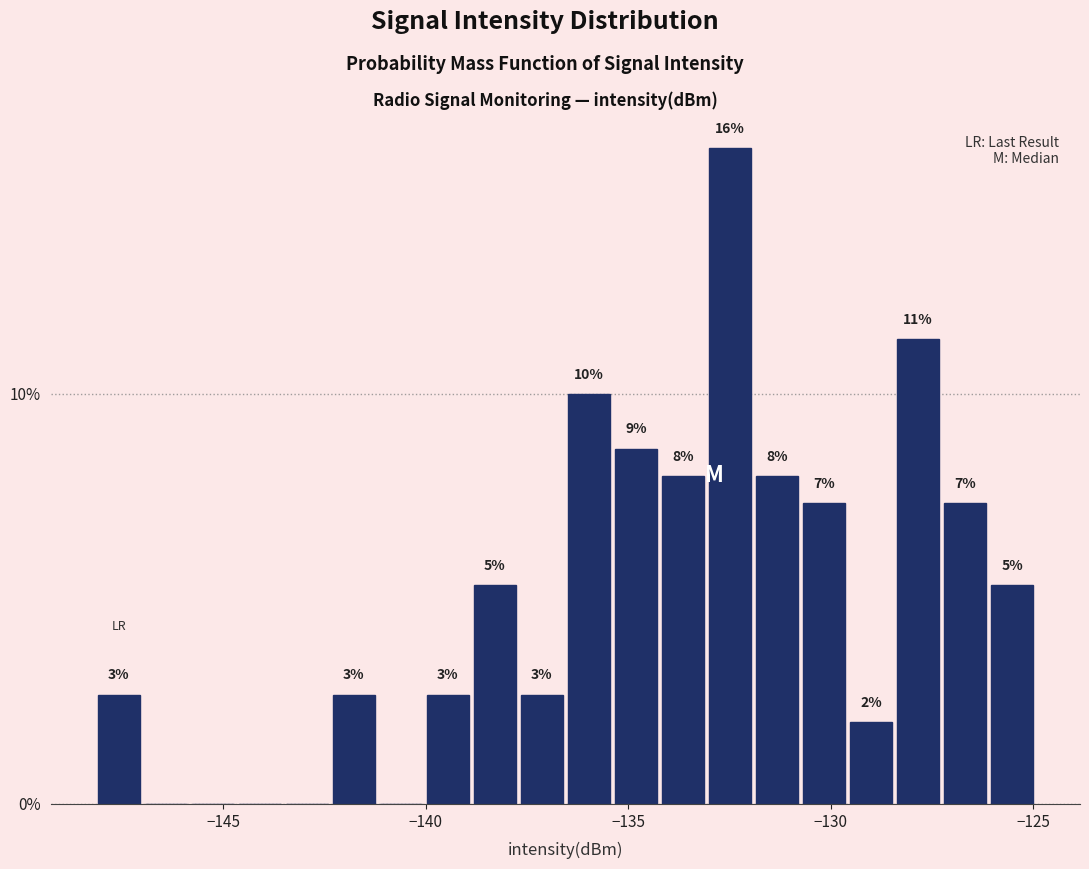

Around what value on the x-axis is the tallest bar? Give the approximate position of its centre, as read against the axis.

-132.5